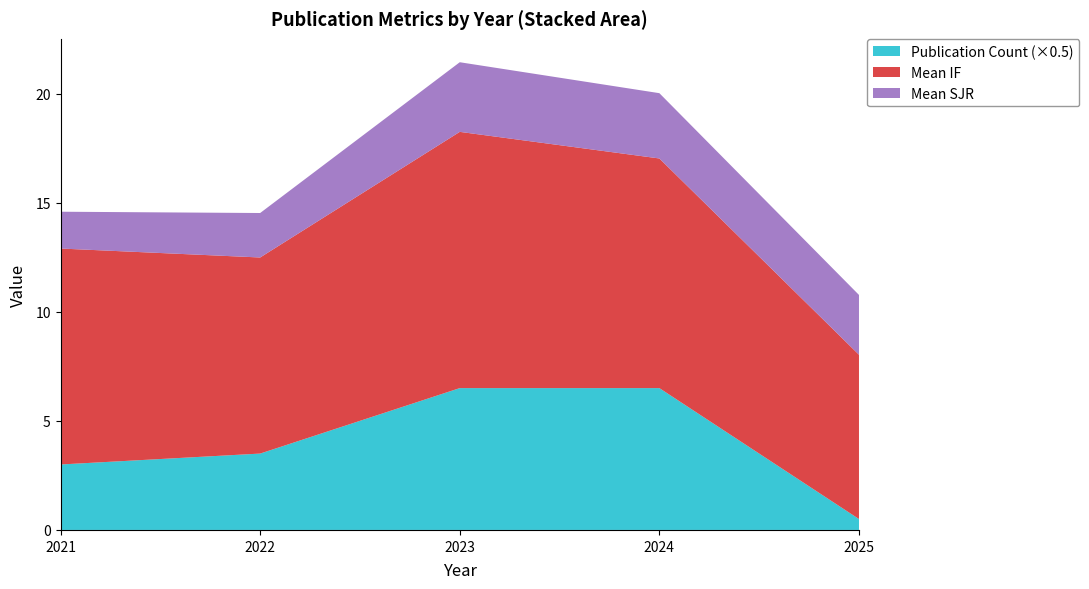

At which category is the sum across all series the highest?

2023